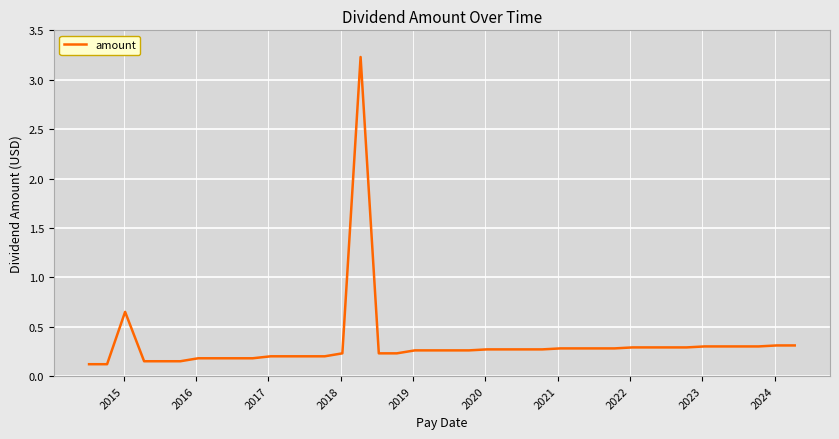

What is the difference between the maximum and minimum values?

3.1